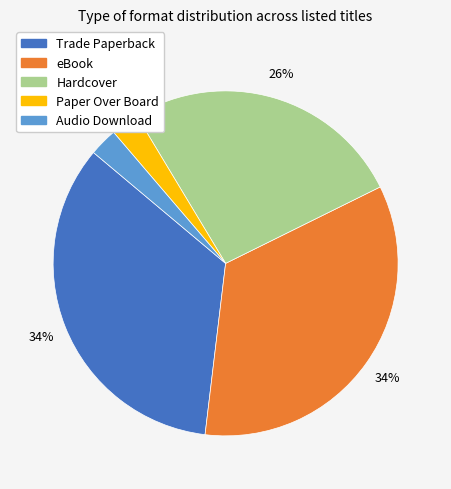

Is the sum of Audio Download and Paper Over Board greater than half?

No